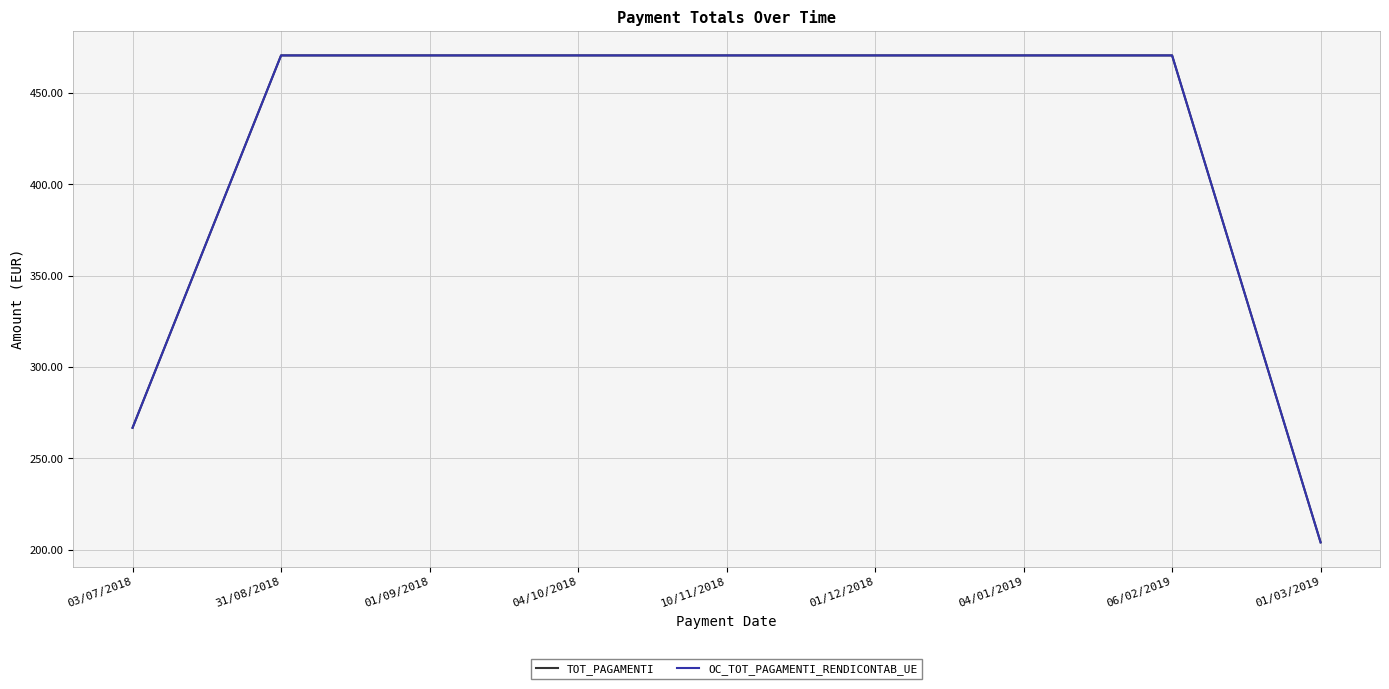

Does the chart display data point markers on the line(s)?

No